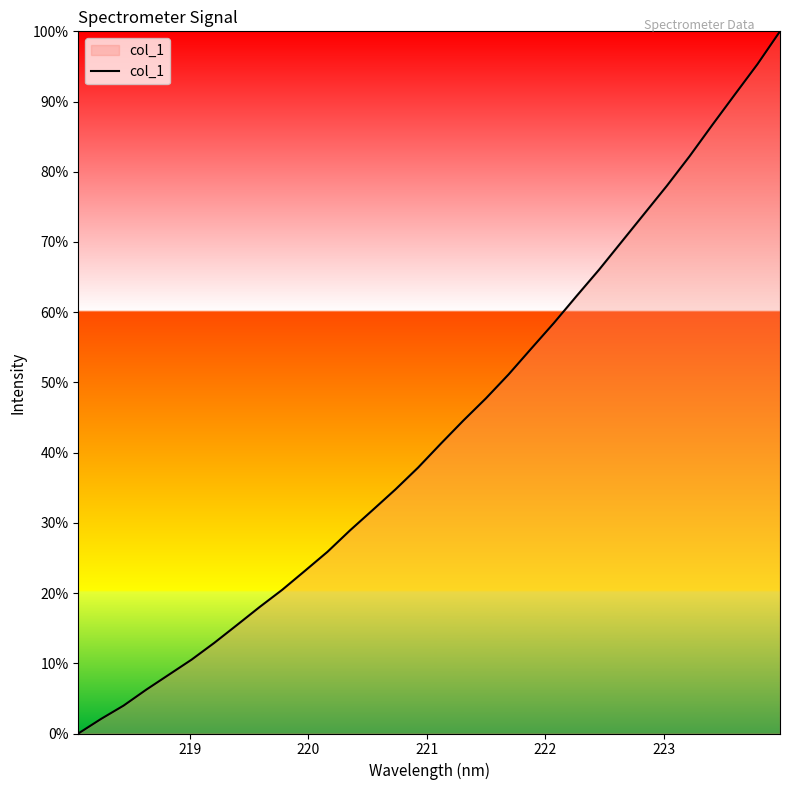

What is the greatest value displayed?

100.0